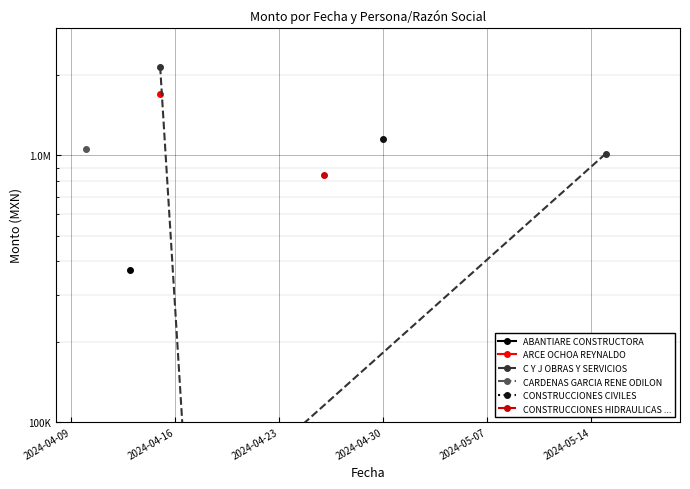

The value at 2024-04-23 is 30340.9. True or false?

False